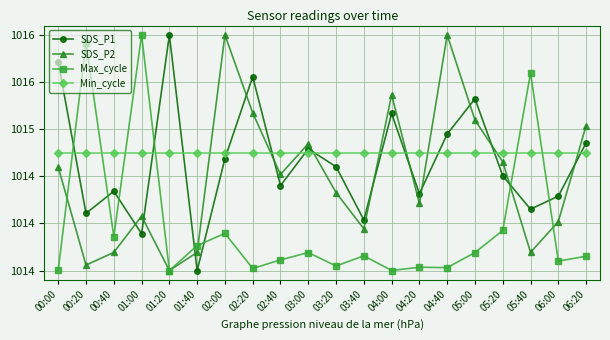

Does the chart have visible grid lines?

Yes